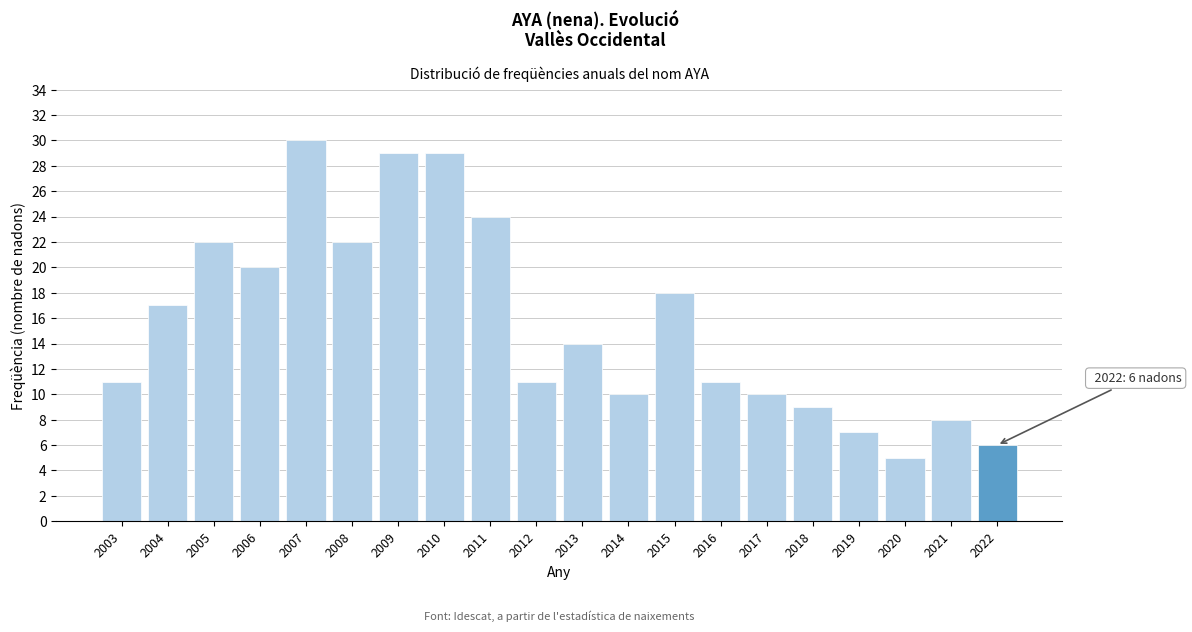

Reading right to left, extract all data points from this chart.

6	8	5	7	9	10	11	18	10	14	11	24	29	29	22	30	20	22	17	11